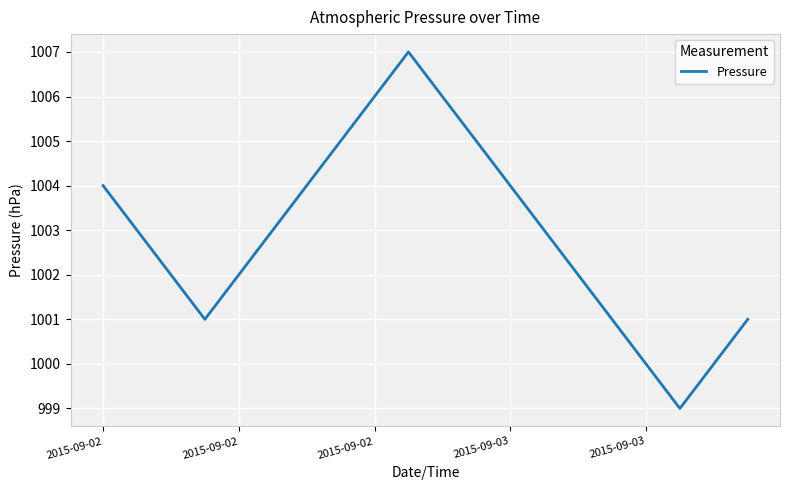

Count the values in the range 1001 to 1005.

14